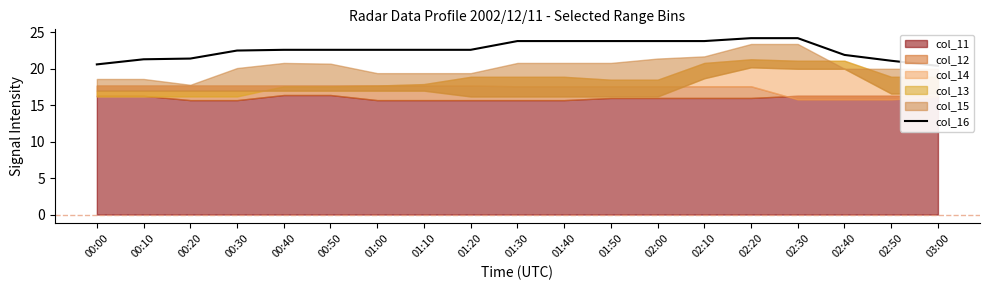

True or false: there are more than 2 points higher than both neighbors.

False